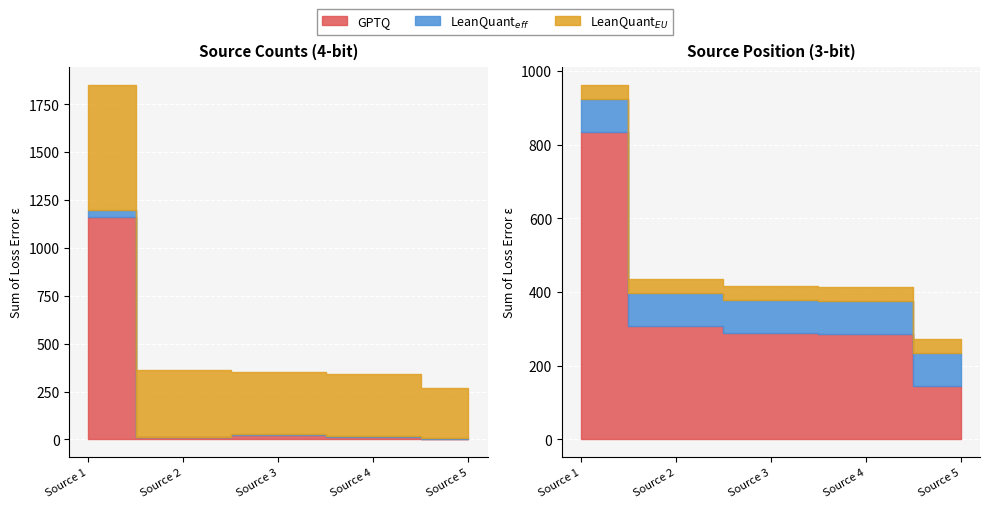

What is the sum of the dec values at 3 and 4?

74.5